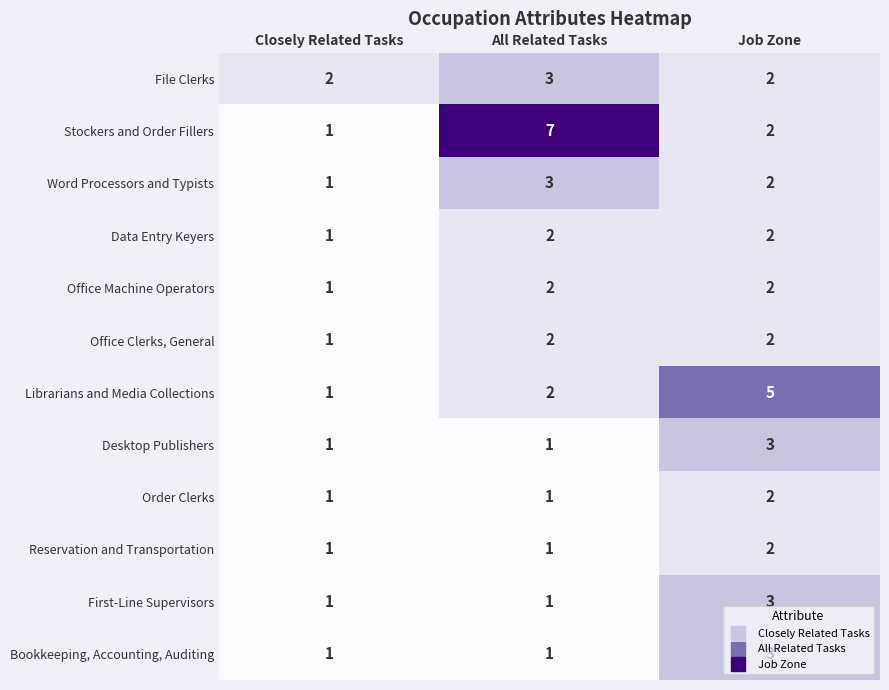

Which series changed the most between Closely Related Tasks and Job Zone?

Librarians and Media Collections